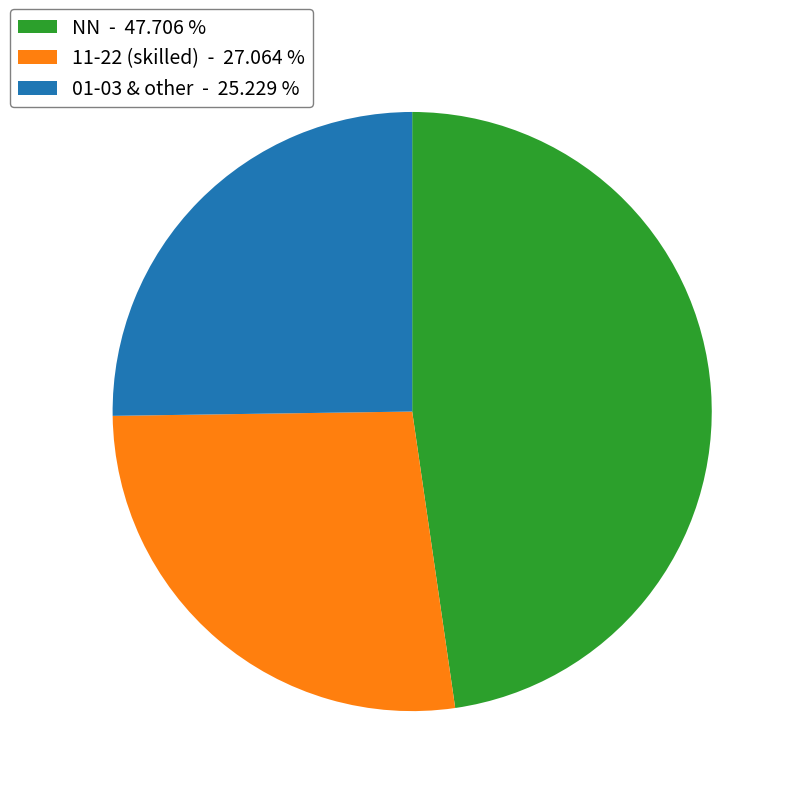

How many segments does this pie chart have?

3